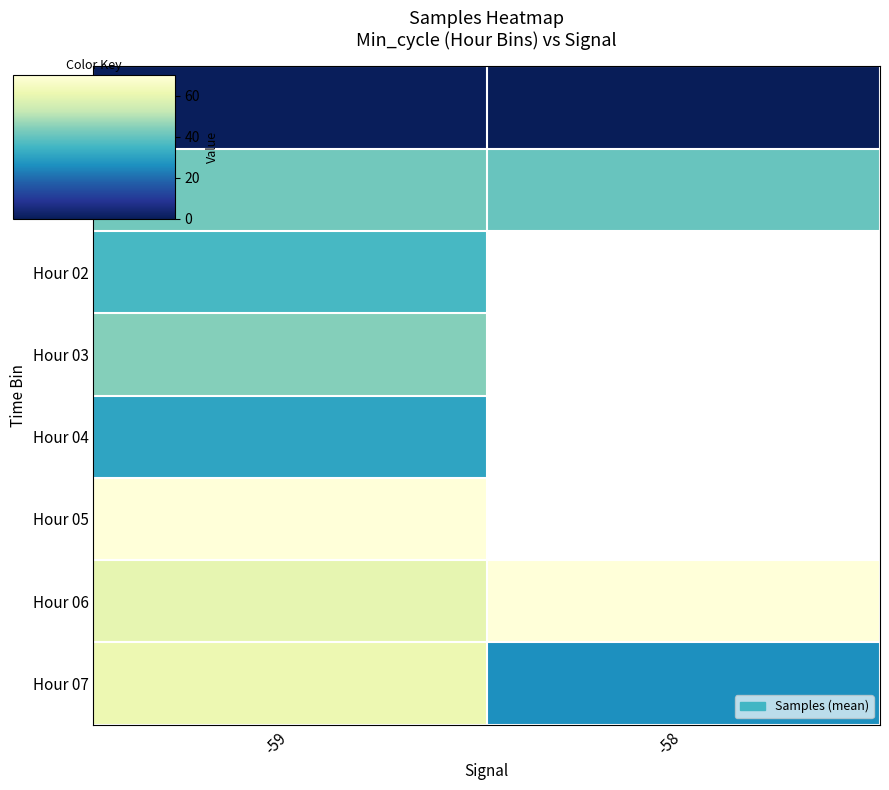

Which has a higher value, -58 or -59?

-59